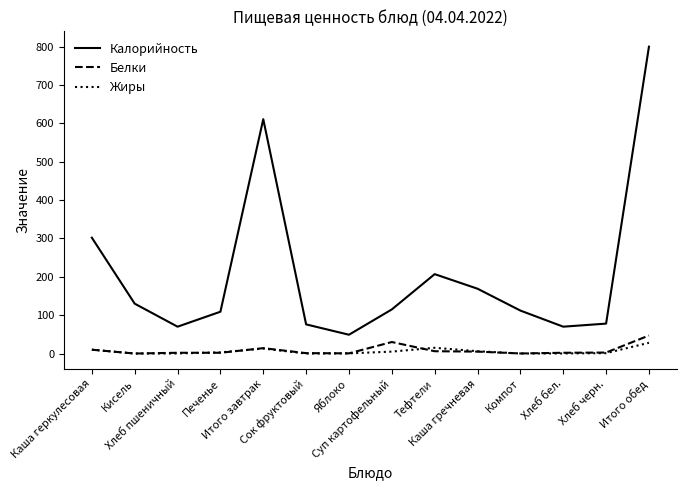

True or false: Жиры and Калорийность intersect in this chart.

False